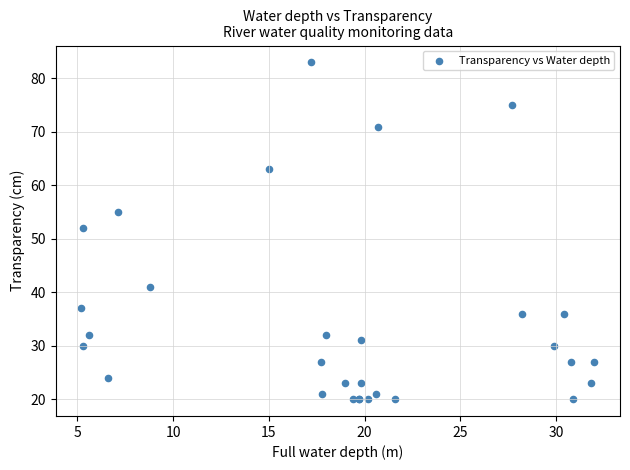

What Y value in the scatter plot is closest to 51?

52